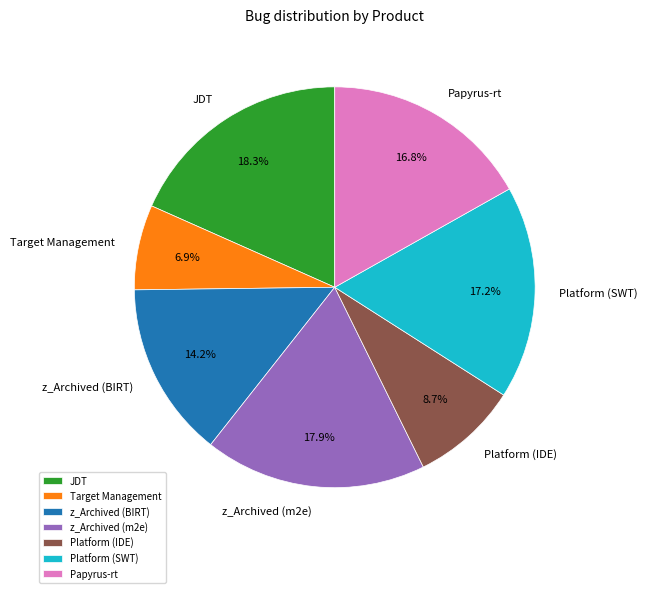

Do JDT and Target Management together represent more than half of the pie?

No